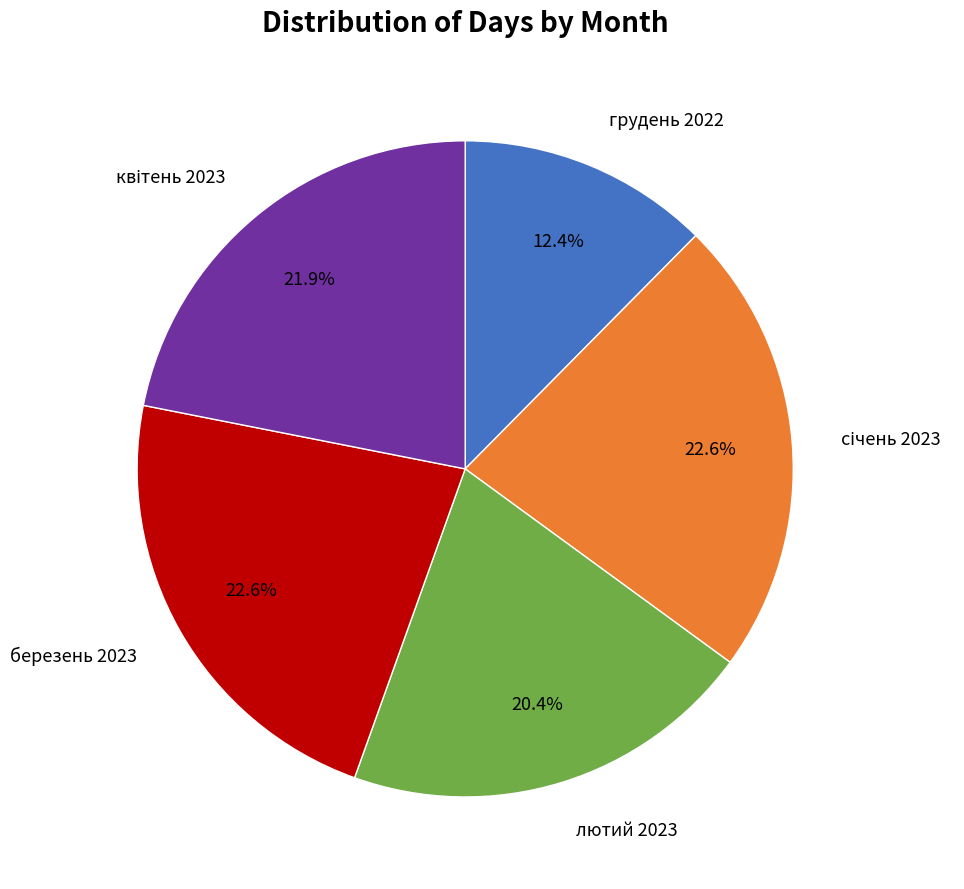

Does any single category account for the majority?

No